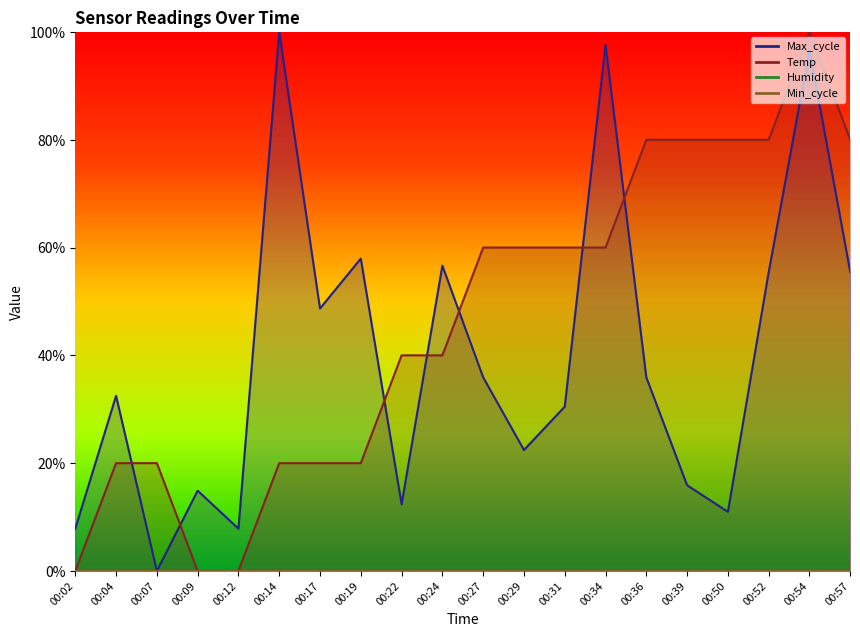

Which series has the largest range (max minus min)?

Temp